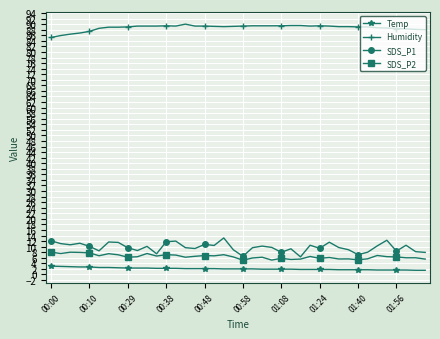

True or false: Humidity and Temp intersect in this chart.

False